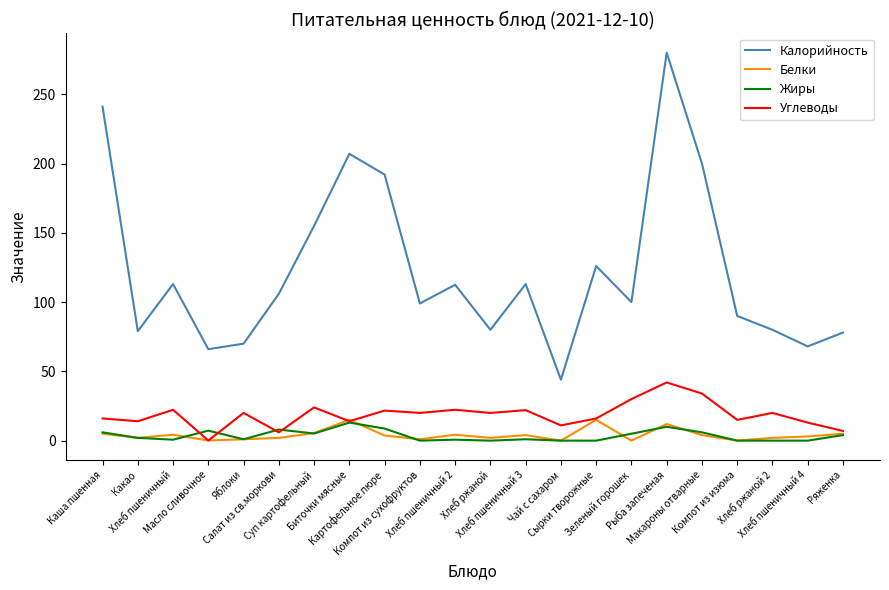

Does the chart display data point markers on the line(s)?

No